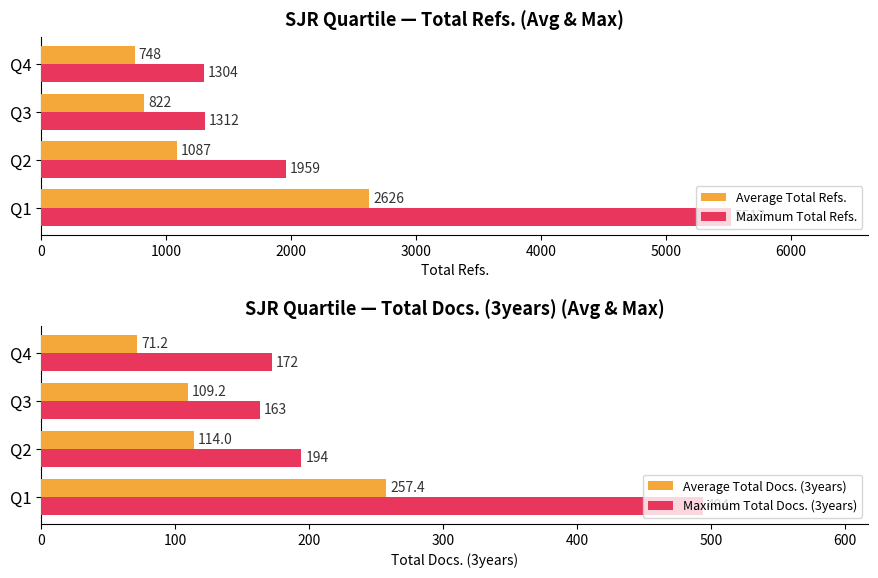

Is the value of Maximum Total Refs. at 1000 greater than the value of Average Total Refs. at 2000?

Yes